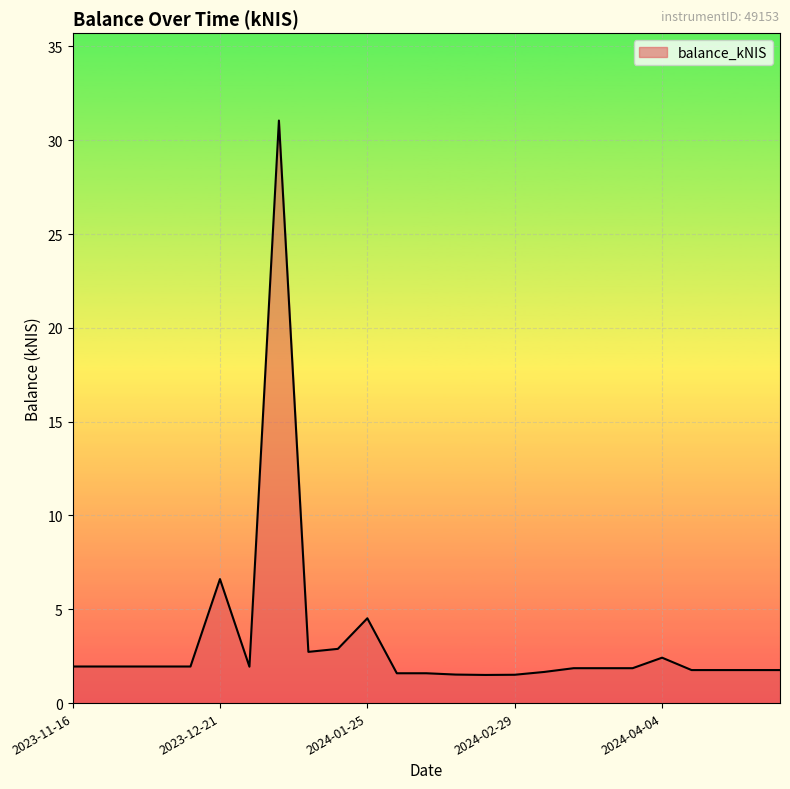

How many lines are shown in the chart?

1